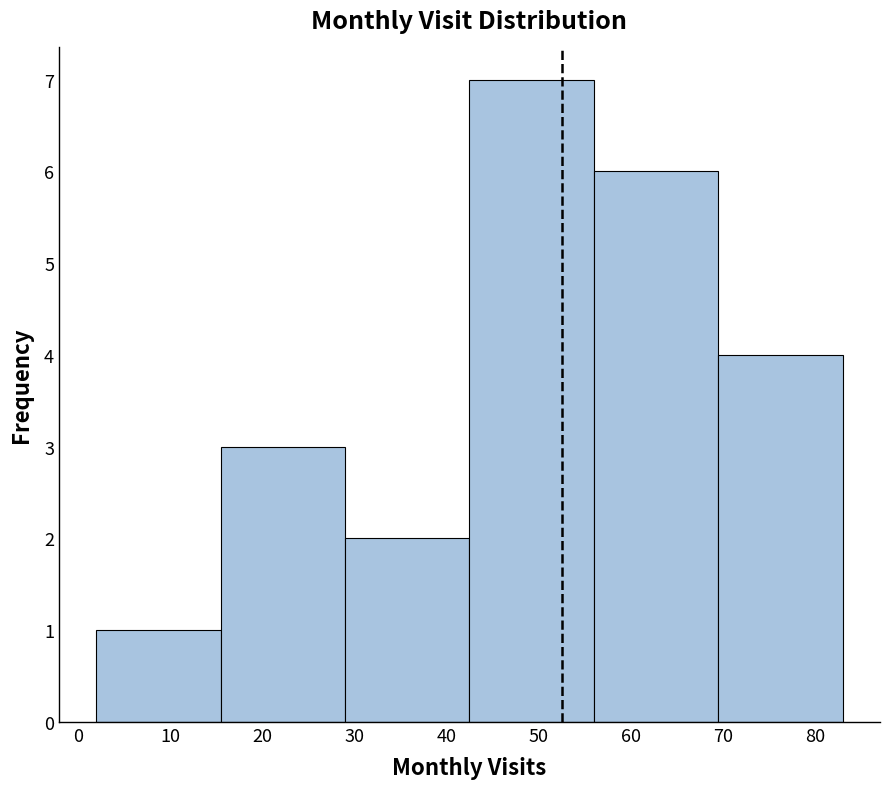

Reading left to right, transcribe this chart: for each bar, give the range it covers on the x-axis and its height. Neither the bar edges nor the heights are printed on the chart, so give them approximately, as read against the axes.

2.0 to 15.5: 1
15.5 to 29.0: 3
29.0 to 42.5: 2
42.5 to 56.0: 7
56.0 to 69.5: 6
69.5 to 83.0: 4